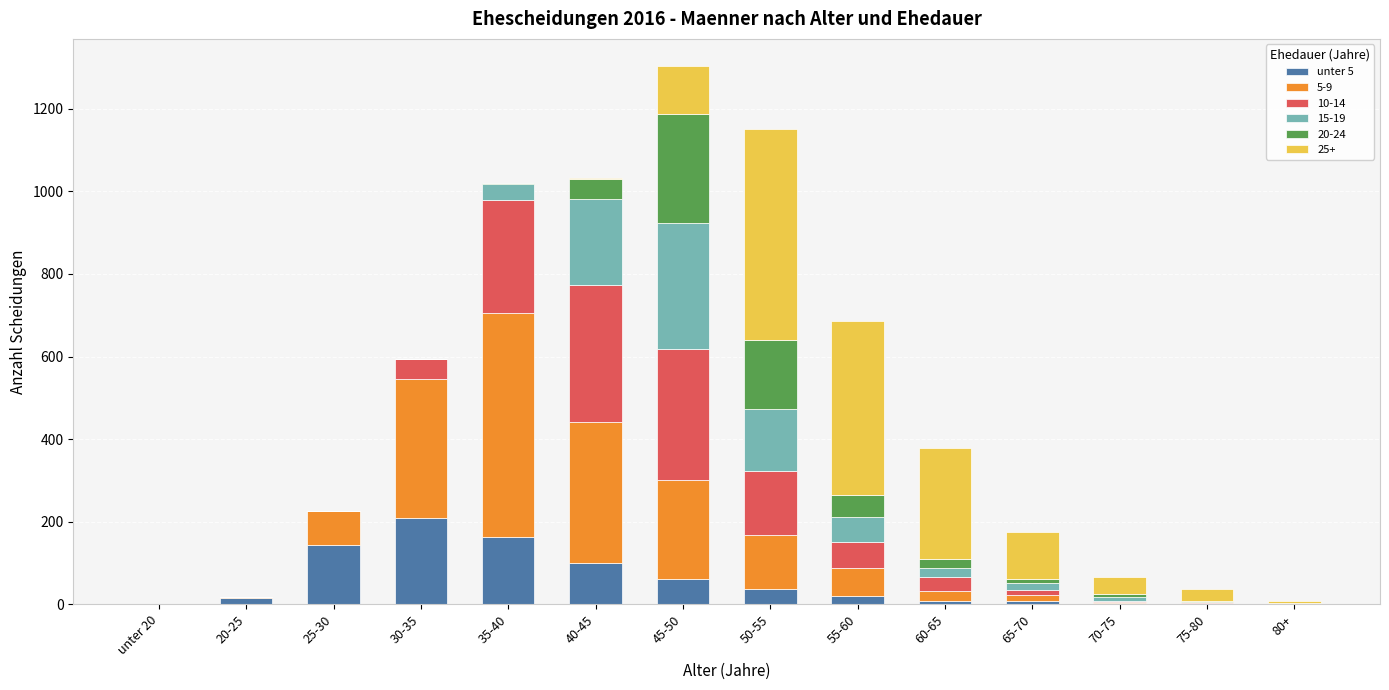

The unter 5 series shows 1 at 75-80. True or false?

True